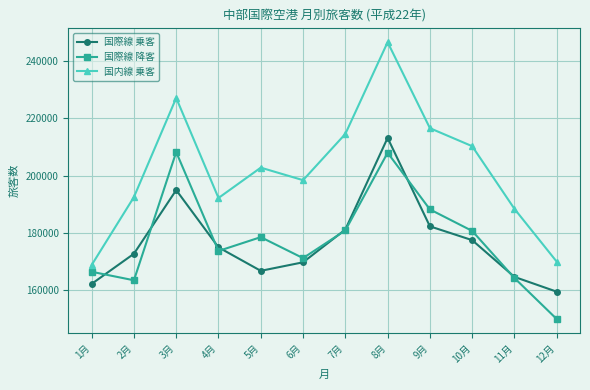

Rank the categories by 国際線 乗客 value from highest to lowest.

8月, 3月, 9月, 7月, 10月, 4月, 2月, 6月, 5月, 11月, 1月, 12月